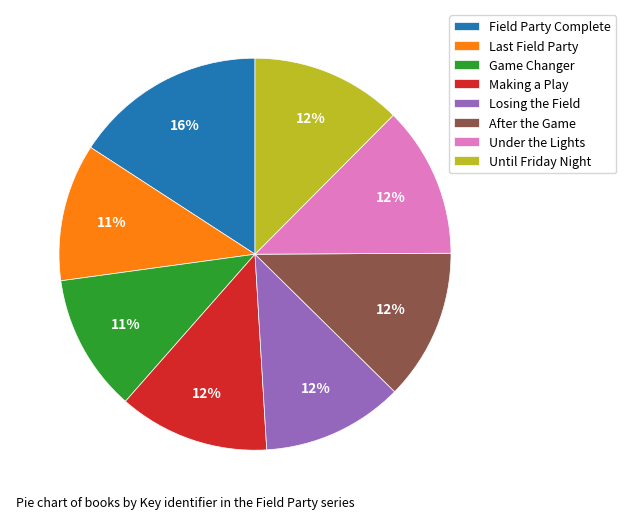

Combined, do Game Changer and Under the Lights account for over 50%?

No